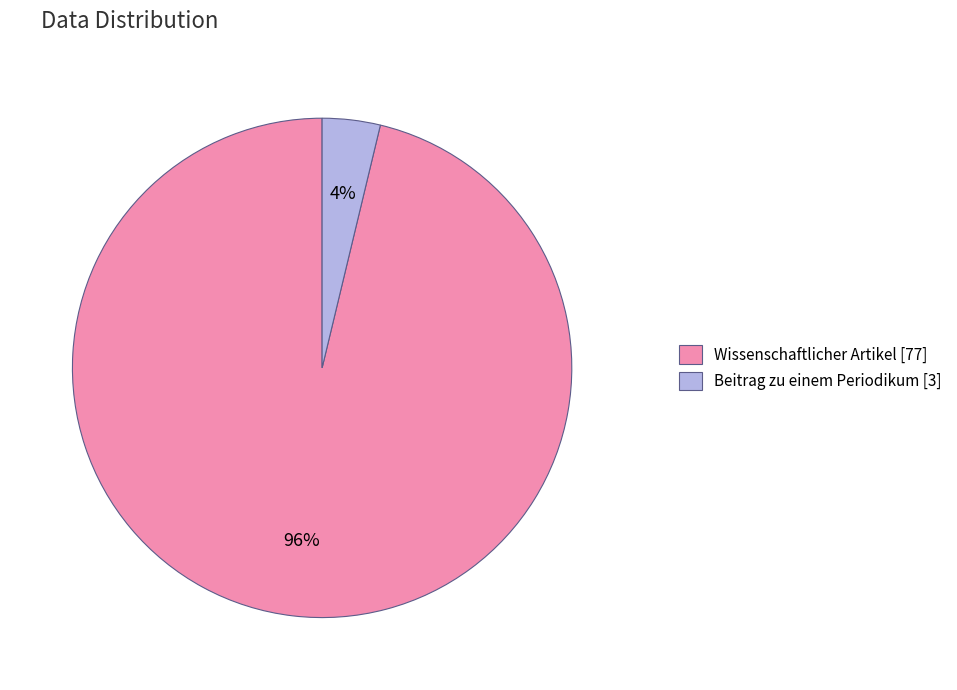

Is there a majority slice in this chart?

Yes